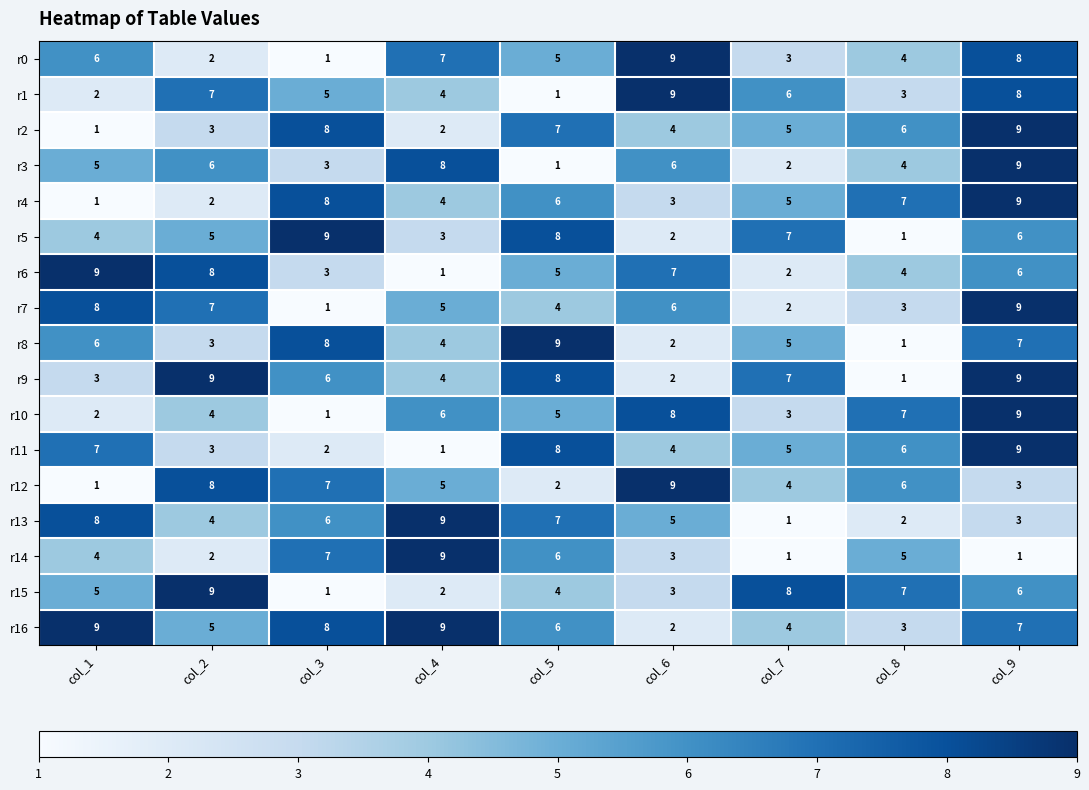

The value of r1 at col_4 is 2. True or false?

False